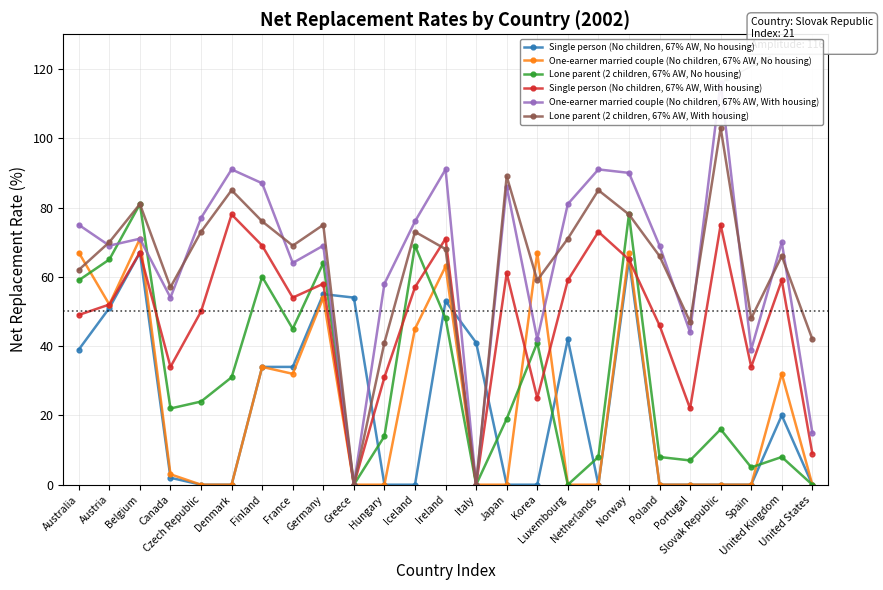

List the series in order of their peak value, highest first.

One-earner married couple (No children, 67% AW, With housing), Lone parent (2 children, 67% AW, With housing), Lone parent (2 children, 67% AW, No housing), Single person (No children, 67% AW, With housing), One-earner married couple (No children, 67% AW, No housing), Single person (No children, 67% AW, No housing)